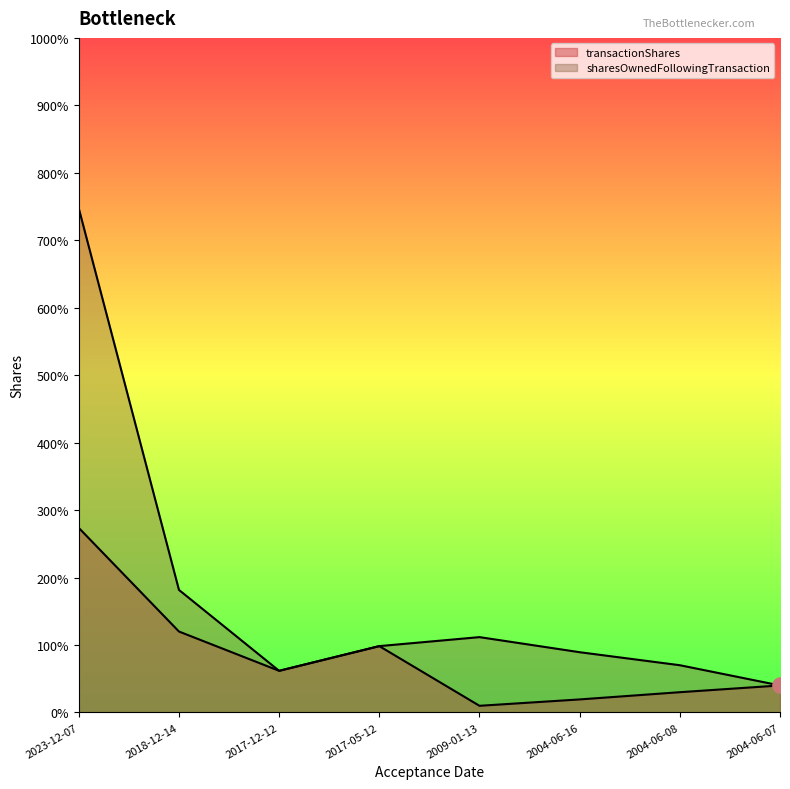

Which series has the widest spread of Y values?

sharesOwnedFollowingTransaction